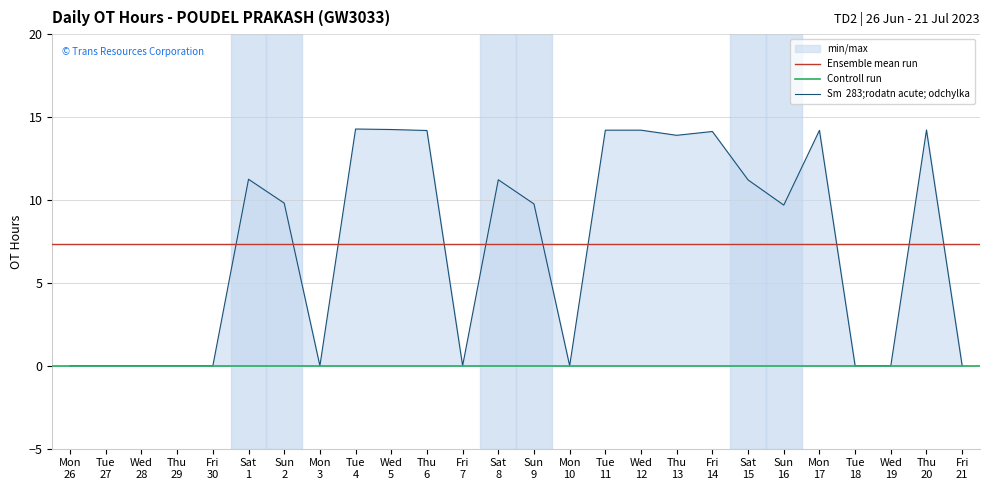

Between Sun 16 and Fri 14, which is larger?

Fri 14